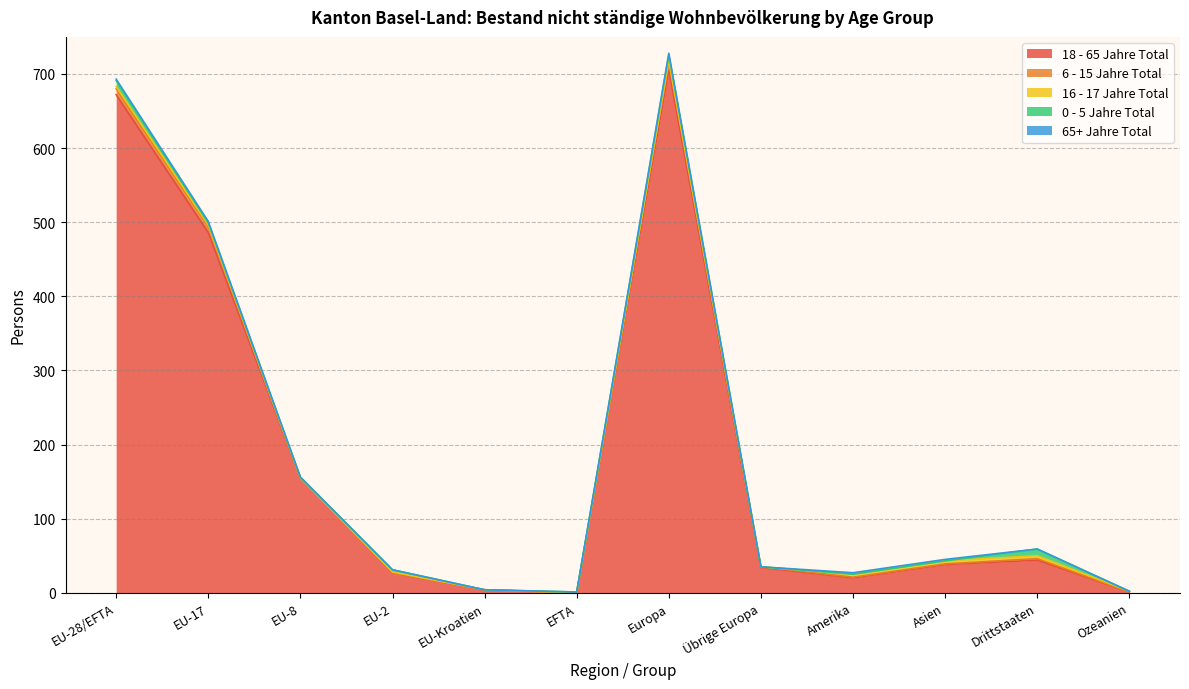

What is the value of the 0 - 5 Jahre Total point at the 2nd from the left?

3